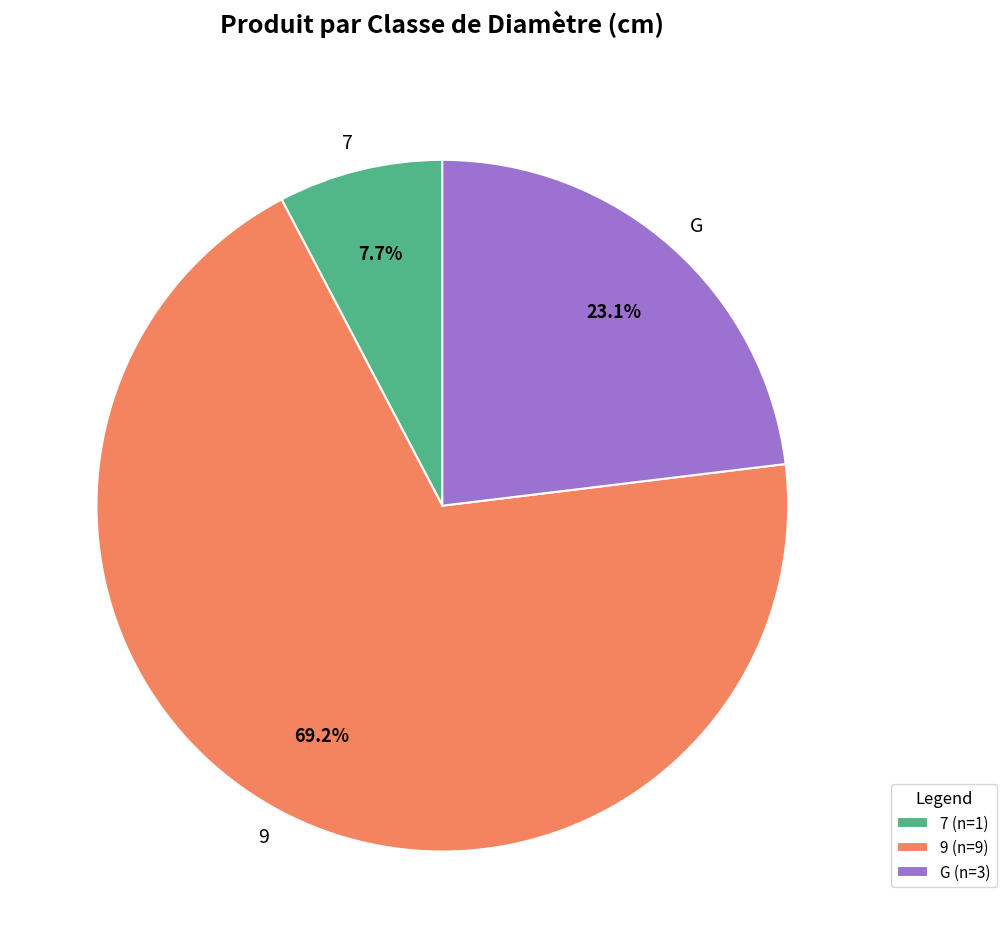

To the nearest percent, what is the difference between the largest and smallest slice percentages?

62%